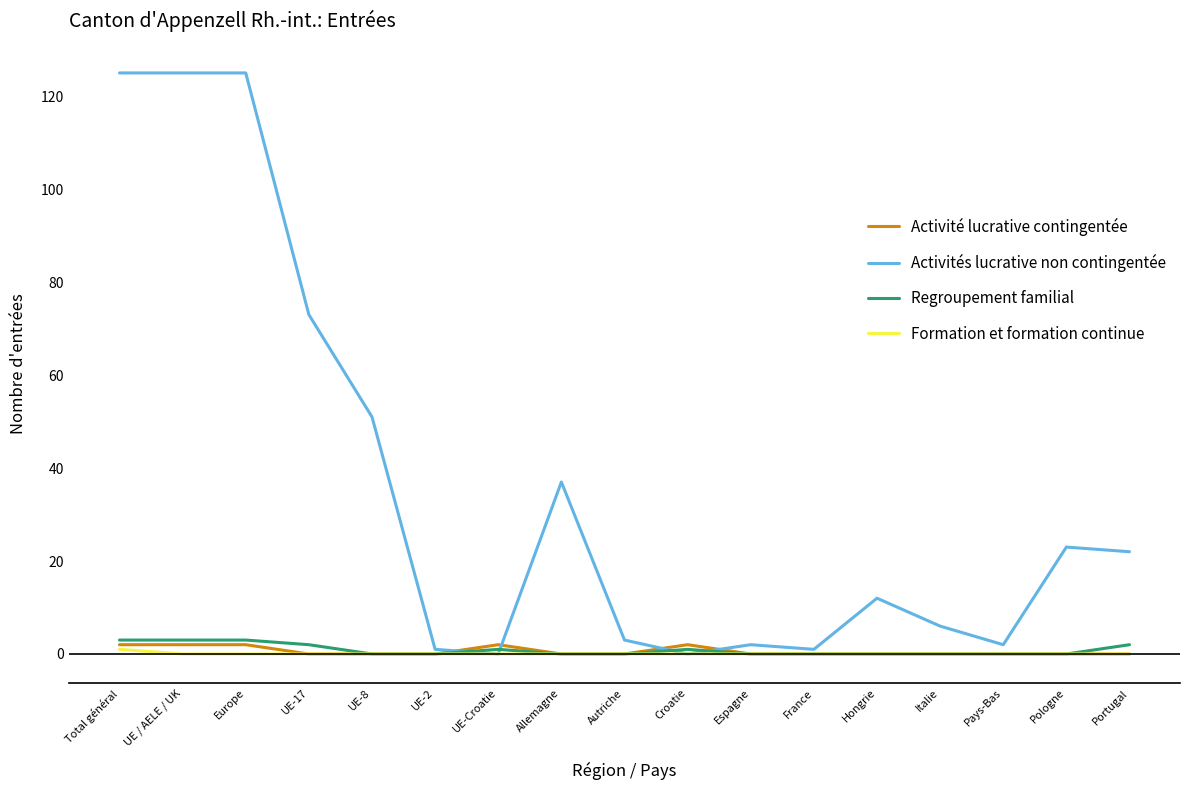

True or false: Formation et formation continue has a value of 0 at UE-2.

True